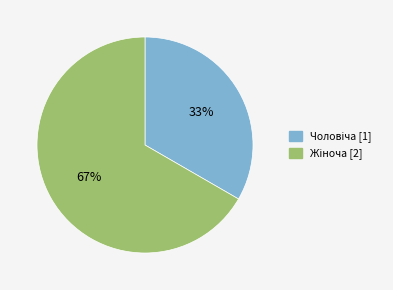

To the nearest percent, what is the average slice percentage?

50%